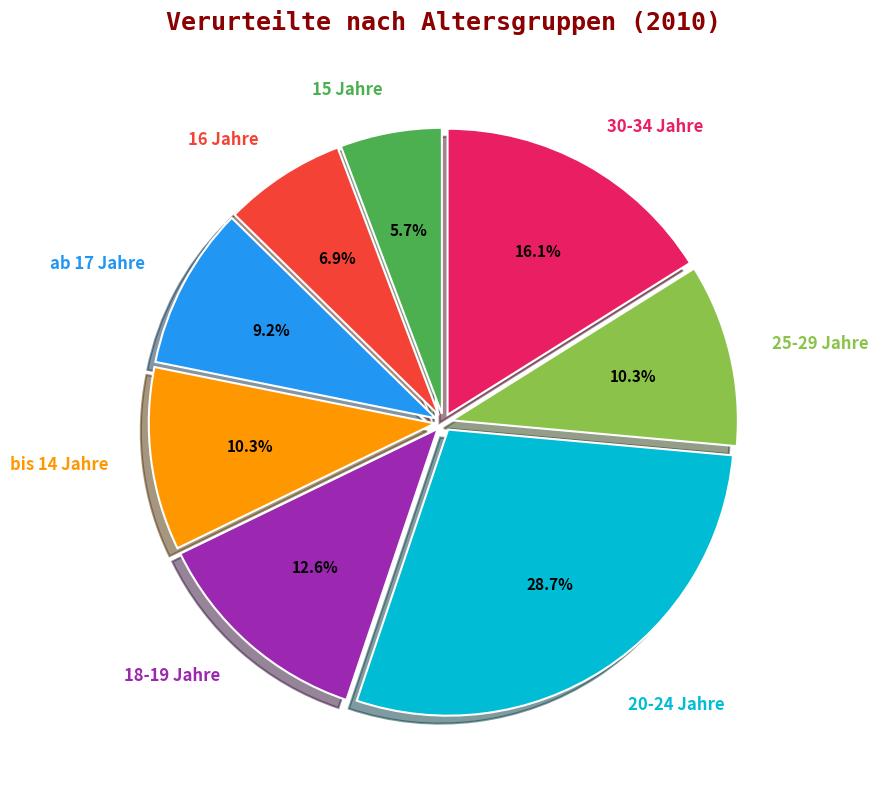

Which category has the biggest portion of the pie?

20-24 Jahre